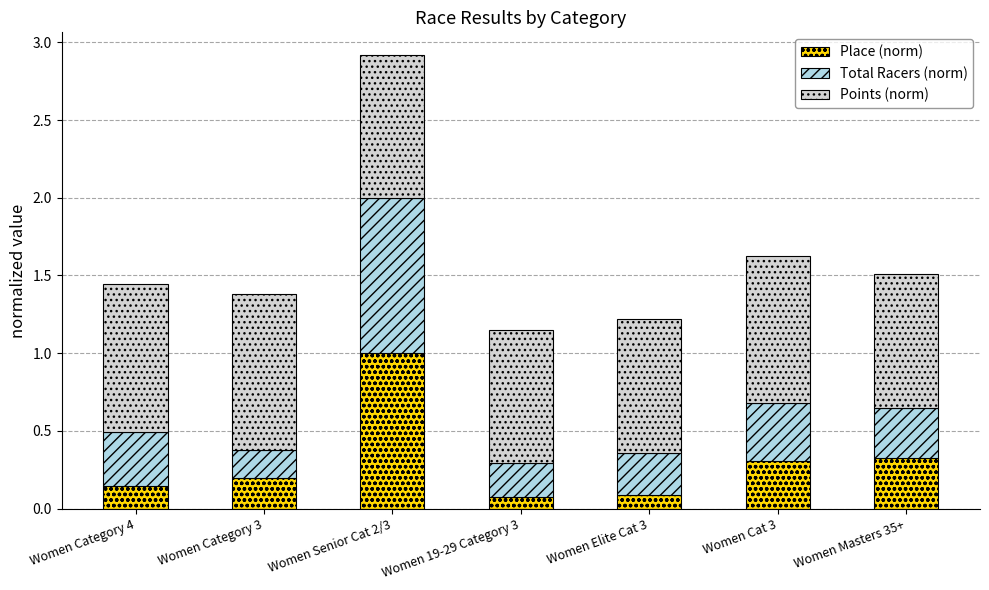

At which category is the sum across all series the highest?

Women Senior Cat 2/3